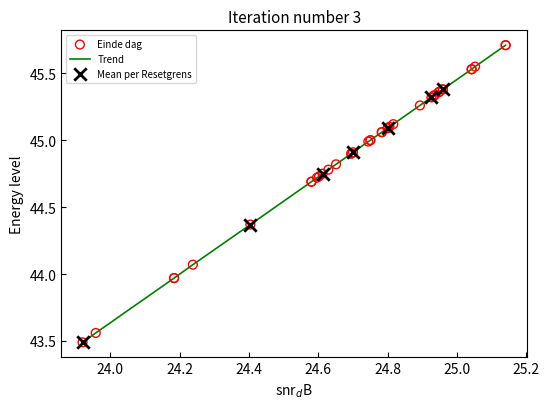

What is the smallest value displayed?

43.5